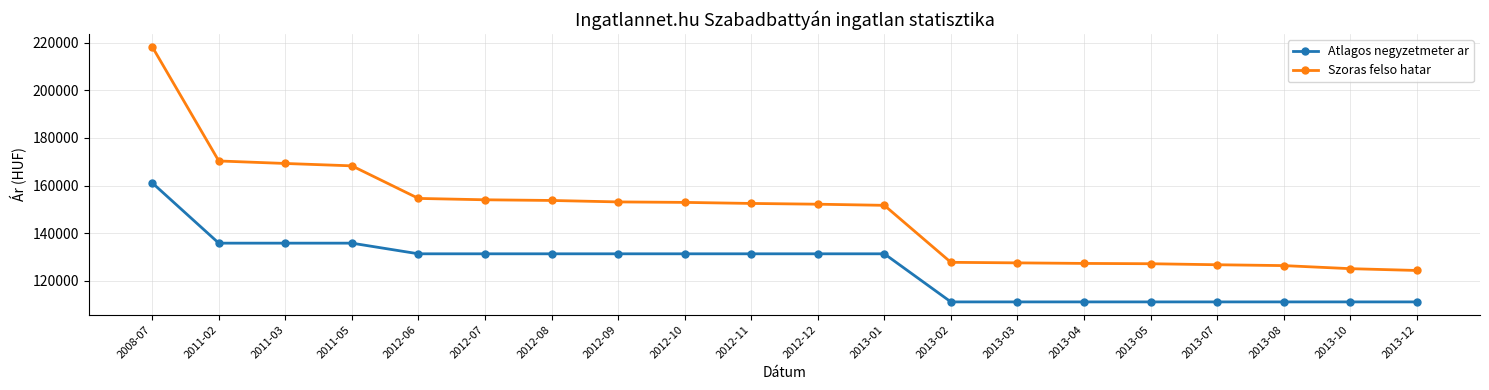

True or false: Atlagos negyzetmeter ar and Szoras felso hatar cross at least once.

False